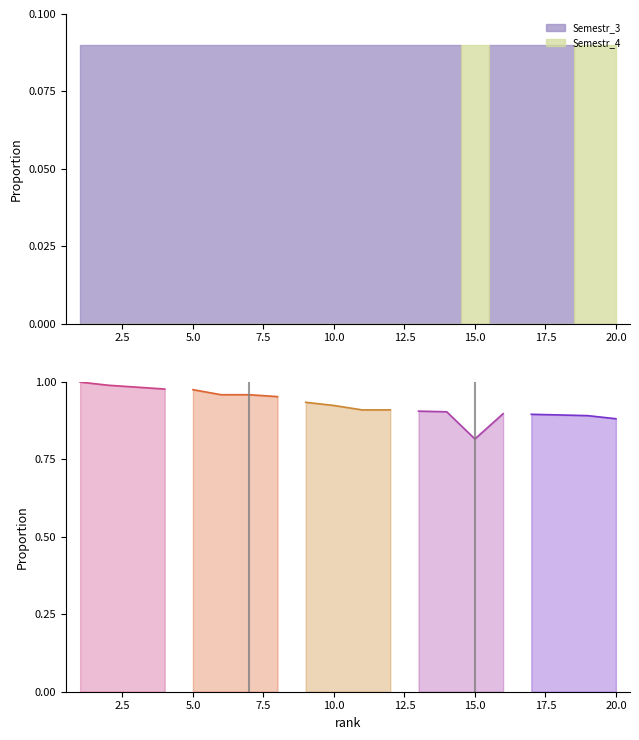

How many series are shown in this chart?

5